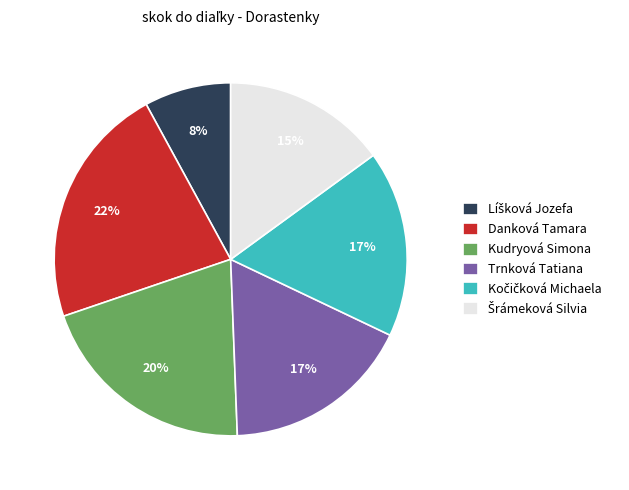

Is it true that Danková Tamara is 10% of the pie?

False